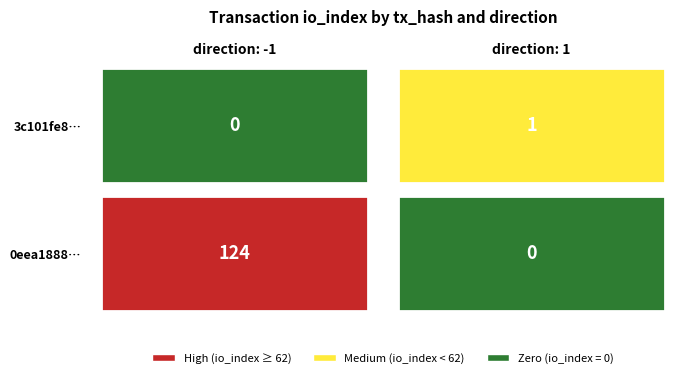

What is the average value of the 3c101fe87cee03514e19b2eef0d9e141afd5177 series?

1